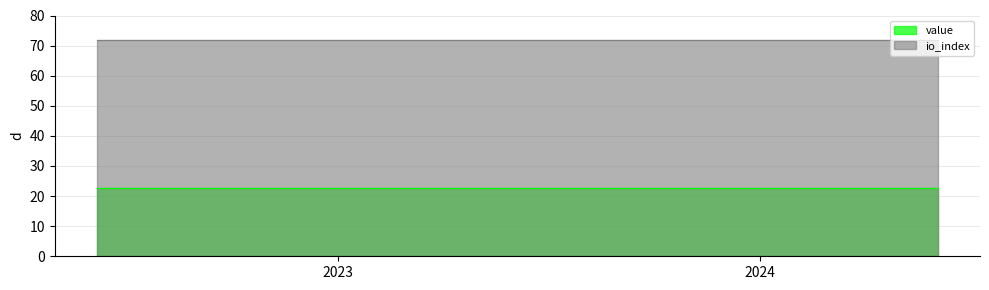

True or false: io_index and value cross at least once.

False